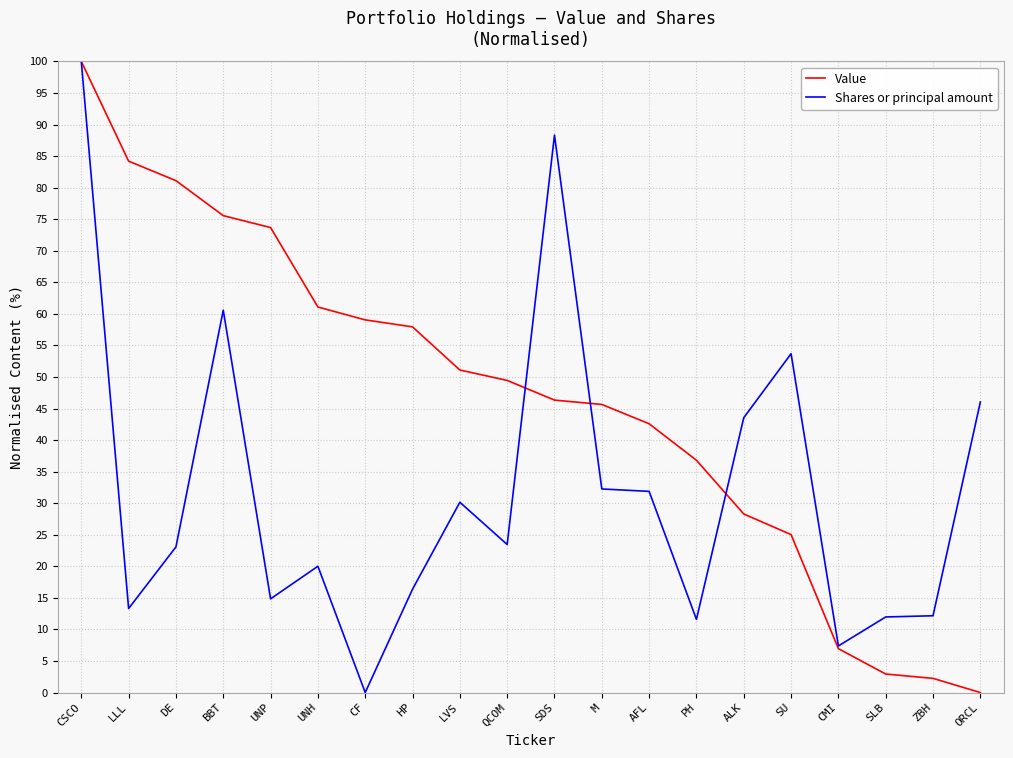

What value does the Value series have at CSCO?

100.0